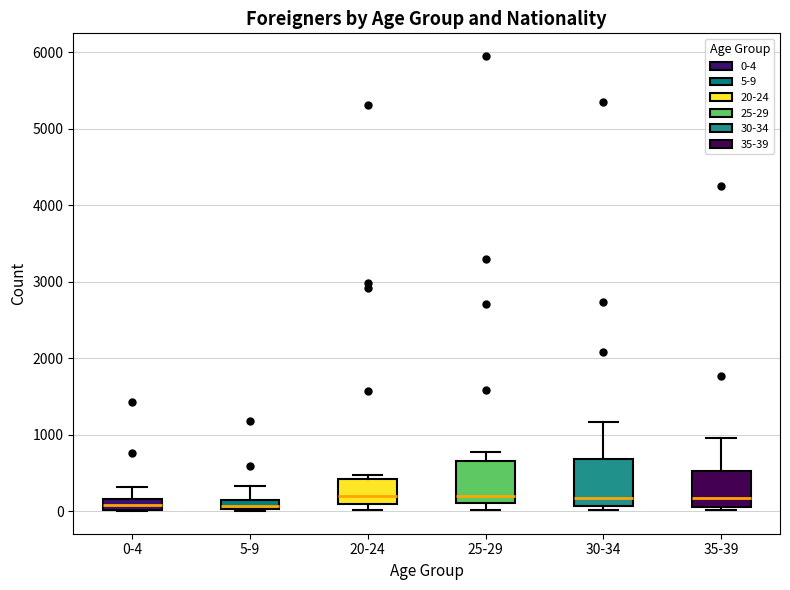

Where does the median line of the box for 25-29 sit on the y-axis? The values are not printed on the chart, so give them approximately, as read against the axis.

200